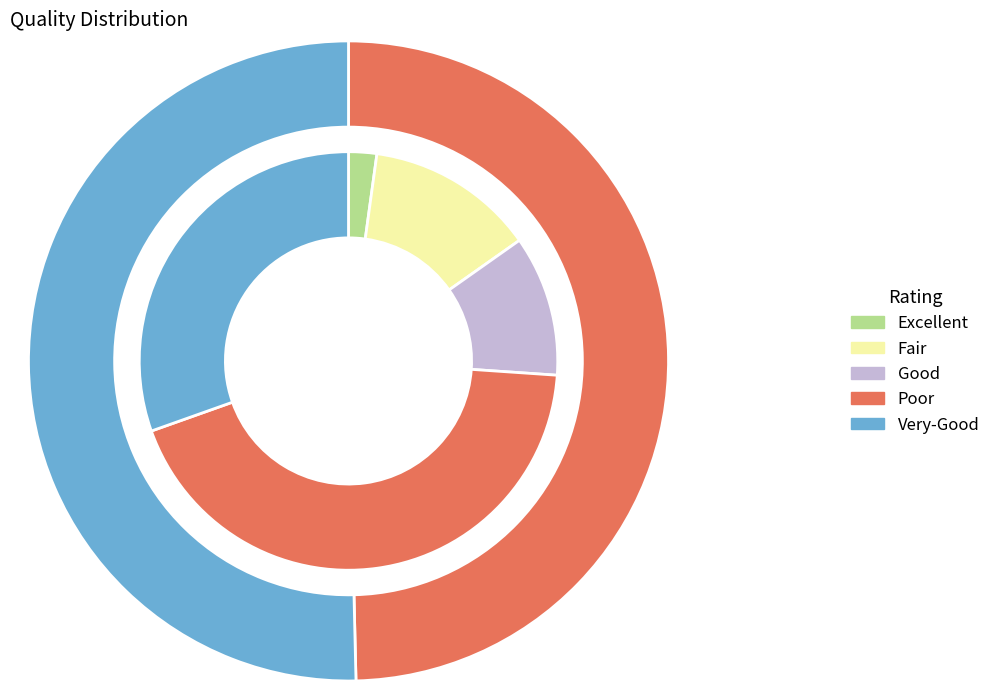

The 255629 slice represents 6% of the pie. True or false?

False